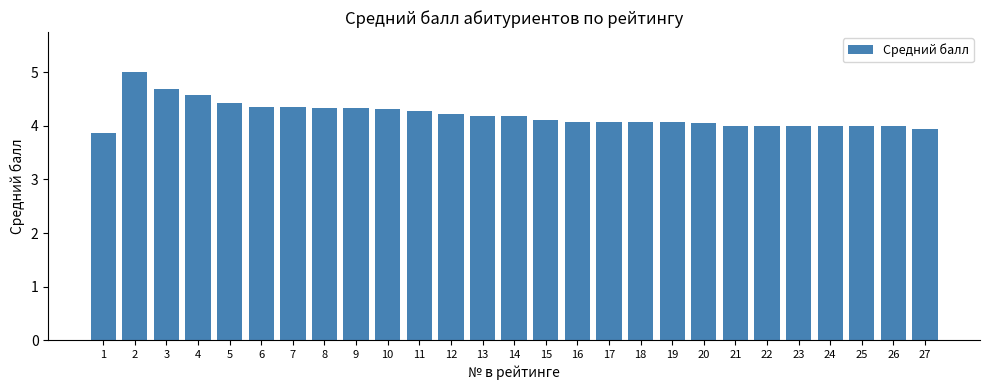

Is it true that the value at 9 is 4.3?

True